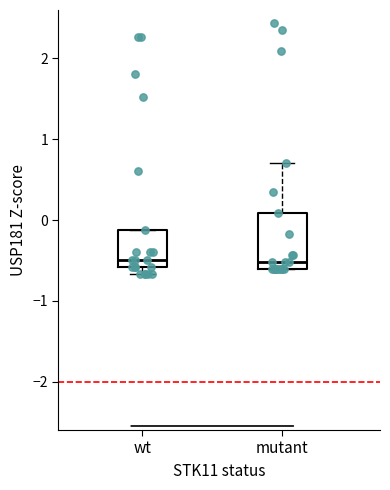

Which box is the tallest, from its lower edge to its upper edge?

mutant